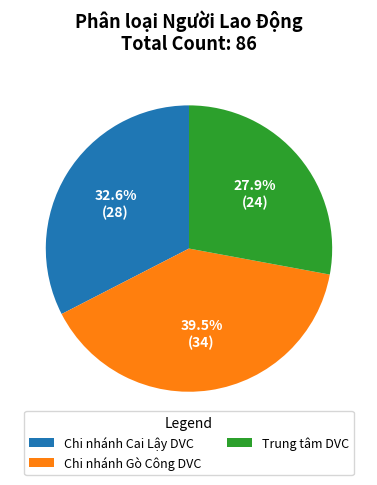

Count the number of slices in the pie.

3